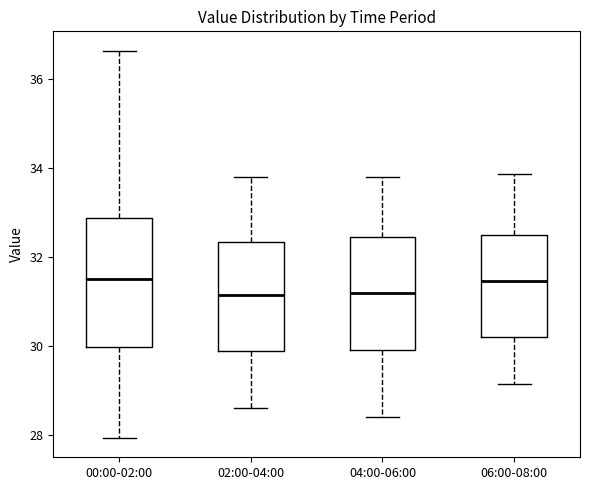

Which box is the tallest, from its lower edge to its upper edge?

00:00-02:00